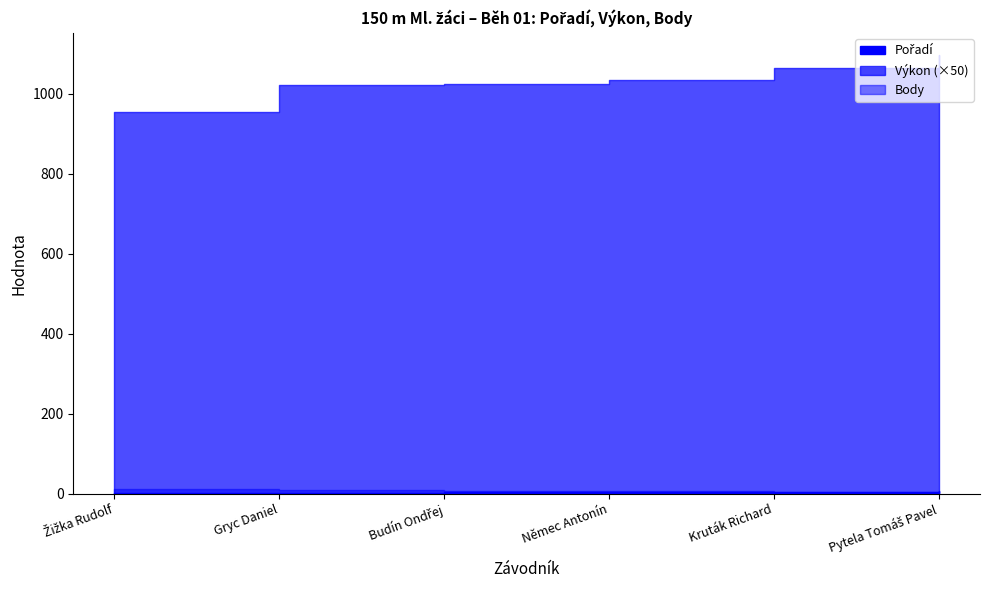

Rank the series by their maximum value, from highest to lowest.

Výkon, Body, Pořadí